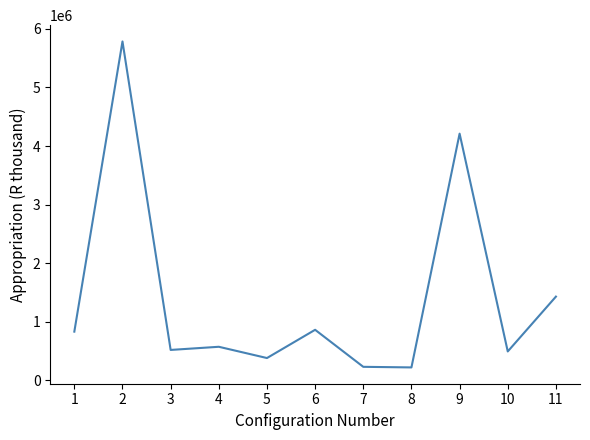

What is the greatest value displayed?

5783567